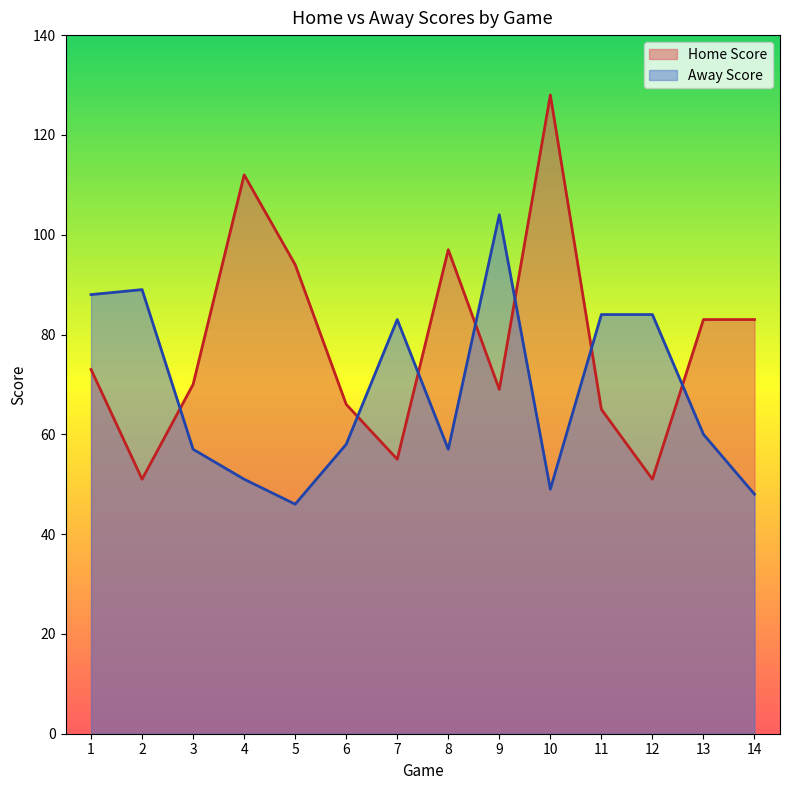

True or false: Away Score has more than 0 points higher than both neighbors.

True